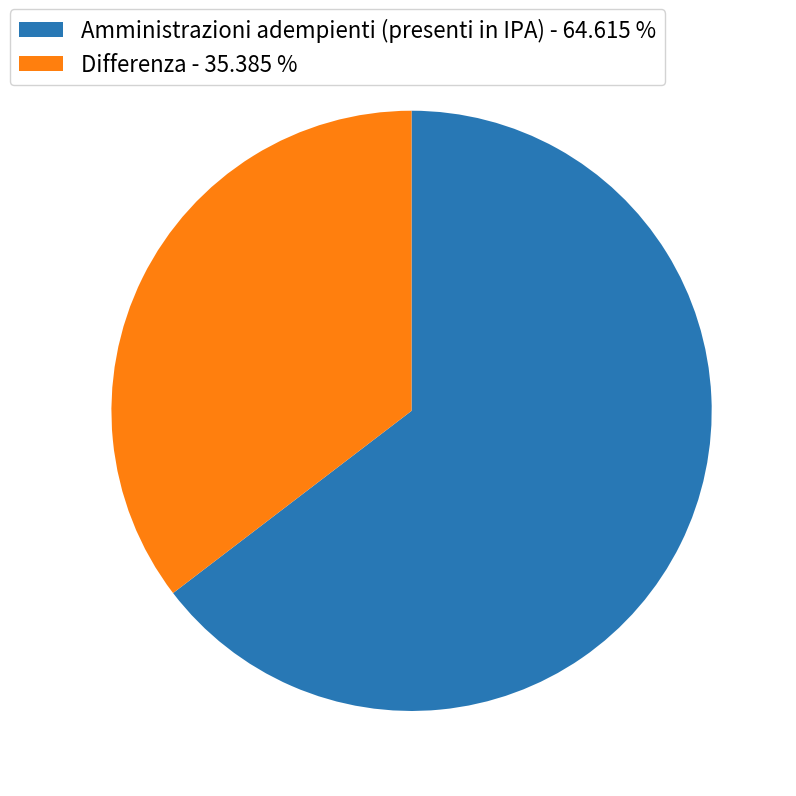

Does Amministrazioni adempienti (presenti in IPA) represent more than half of the total?

Yes